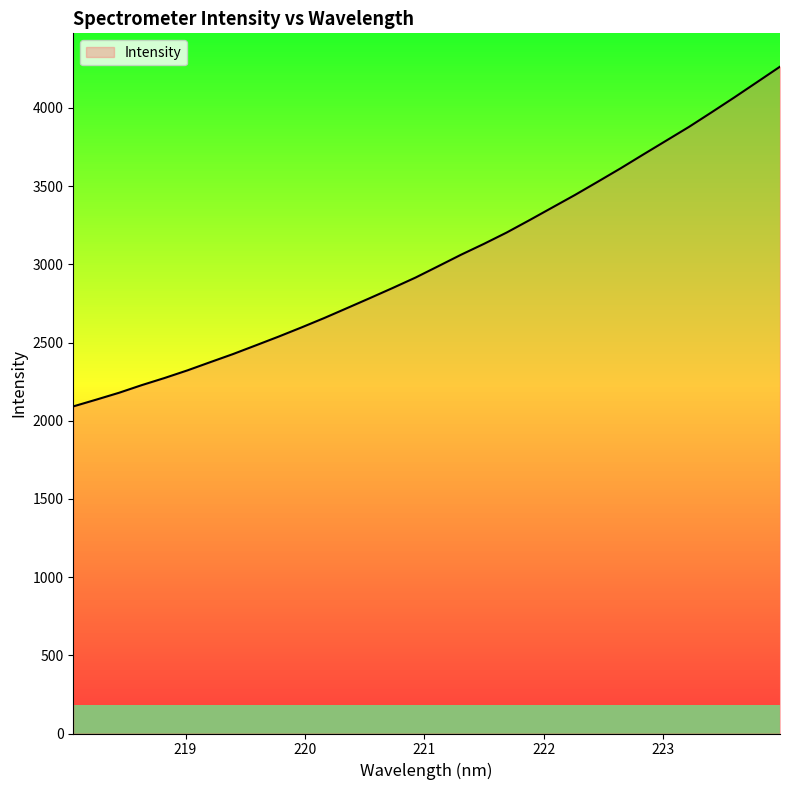

What is the greatest value displayed?

4264.1